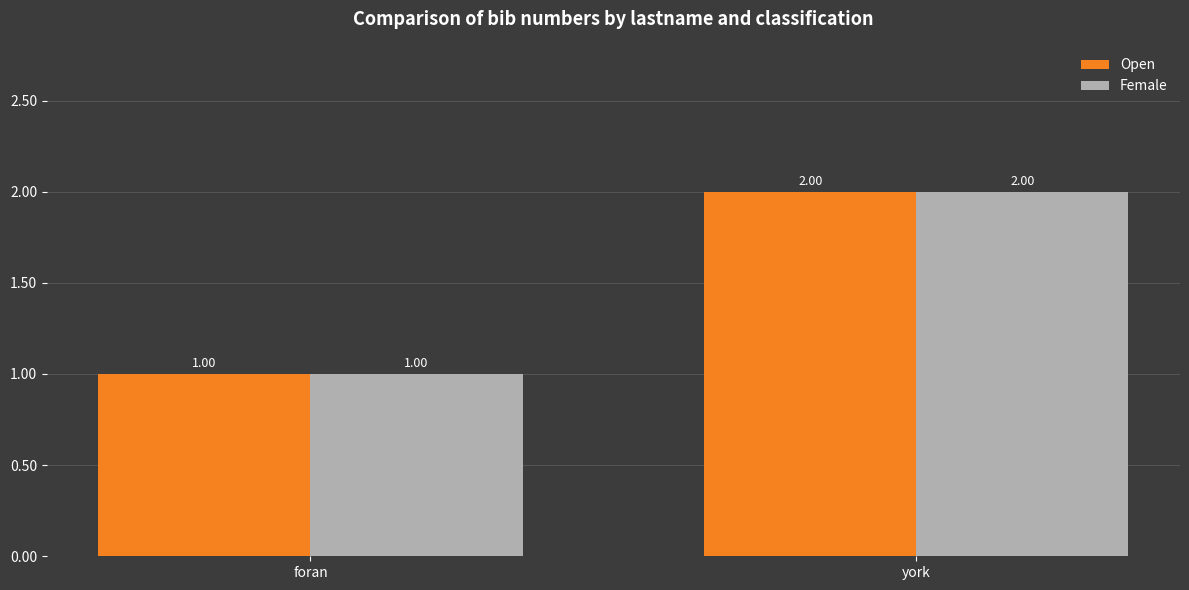

Which category has the highest value in the Open series?

york